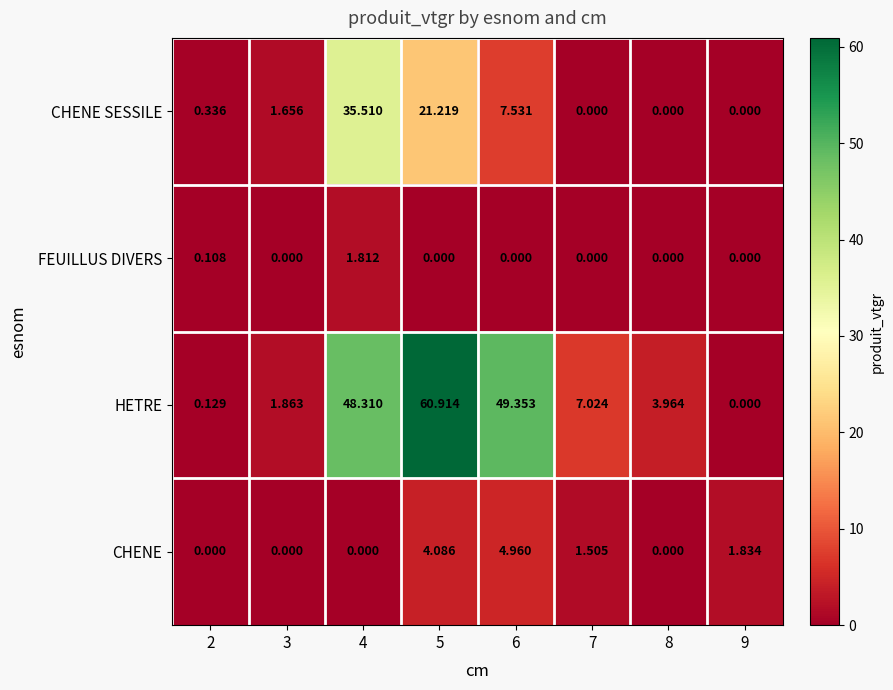

How many values in the HETRE series exceed 7?

4